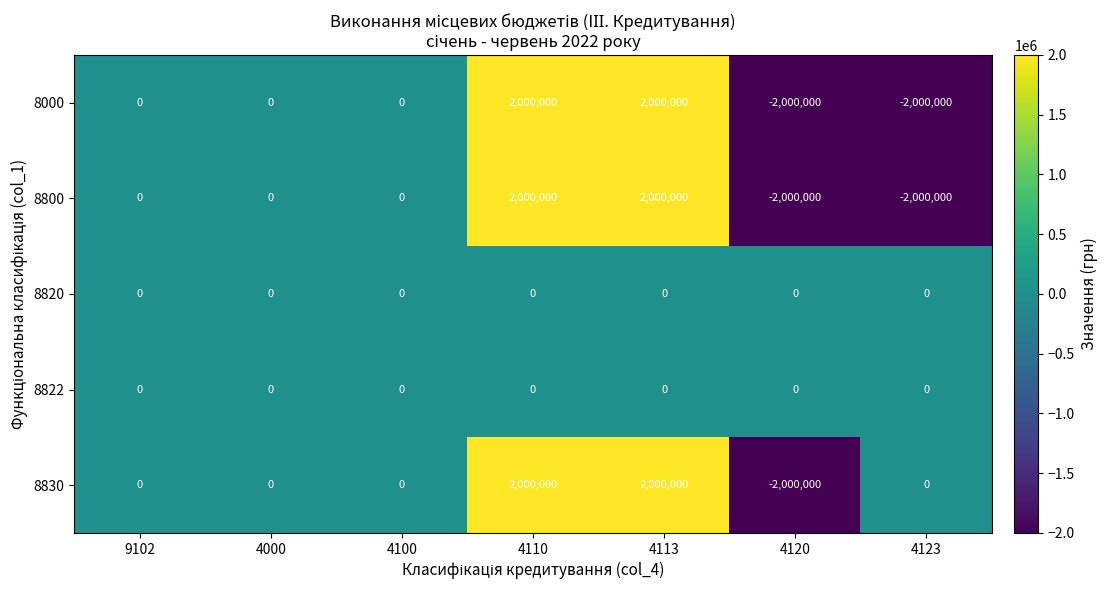

True or false: 8820 has a value of 0 at 4123.

True